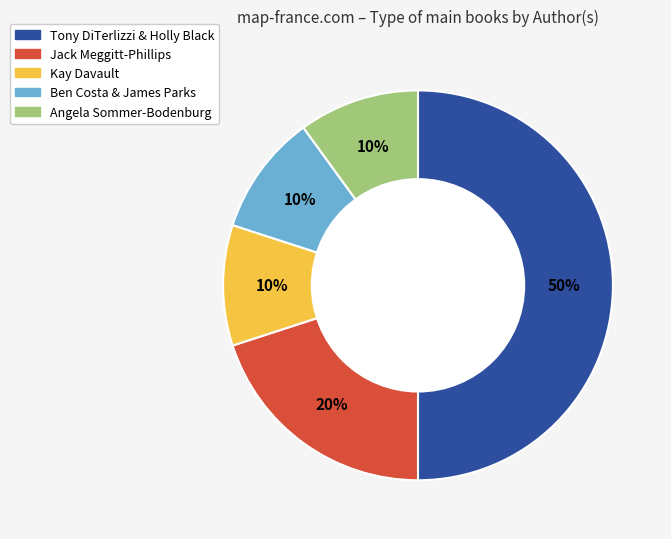

The Ben Costa & James Parks slice represents 10% of the pie. True or false?

True